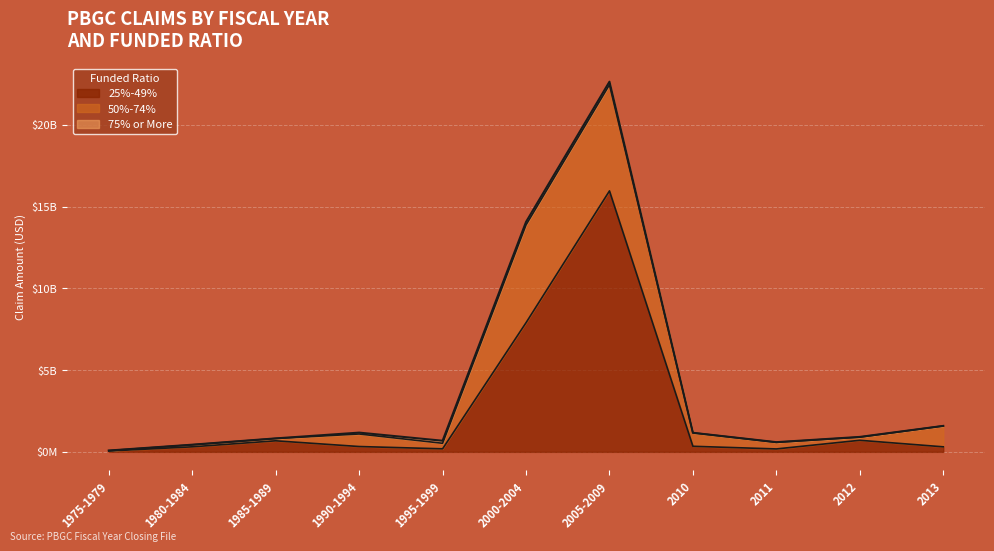

The value of 50%-74% at 2013 is 1909417197. True or false?

False